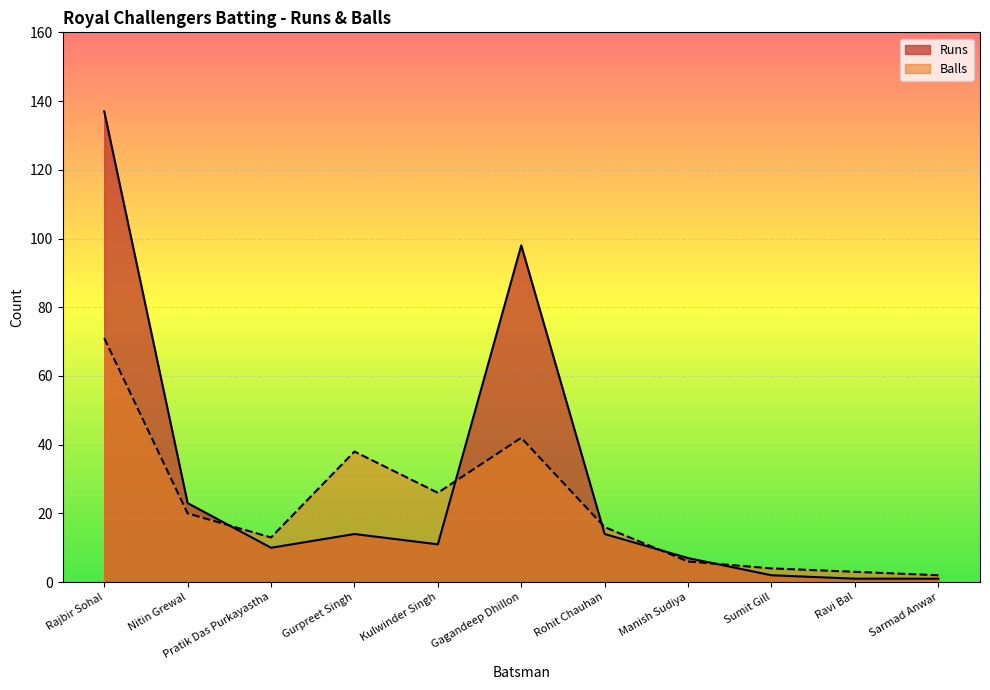

Rank the categories by Runs value from highest to lowest.

Rajbir Sohal, Gagandeep Dhillon, Nitin Grewal, Gurpreet Singh, Rohit Chauhan, Kulwinder Singh, Pratik Das Purkayastha, Manish Sudiya, Sumit Gill, Ravi Bal, Sarmad Anwar